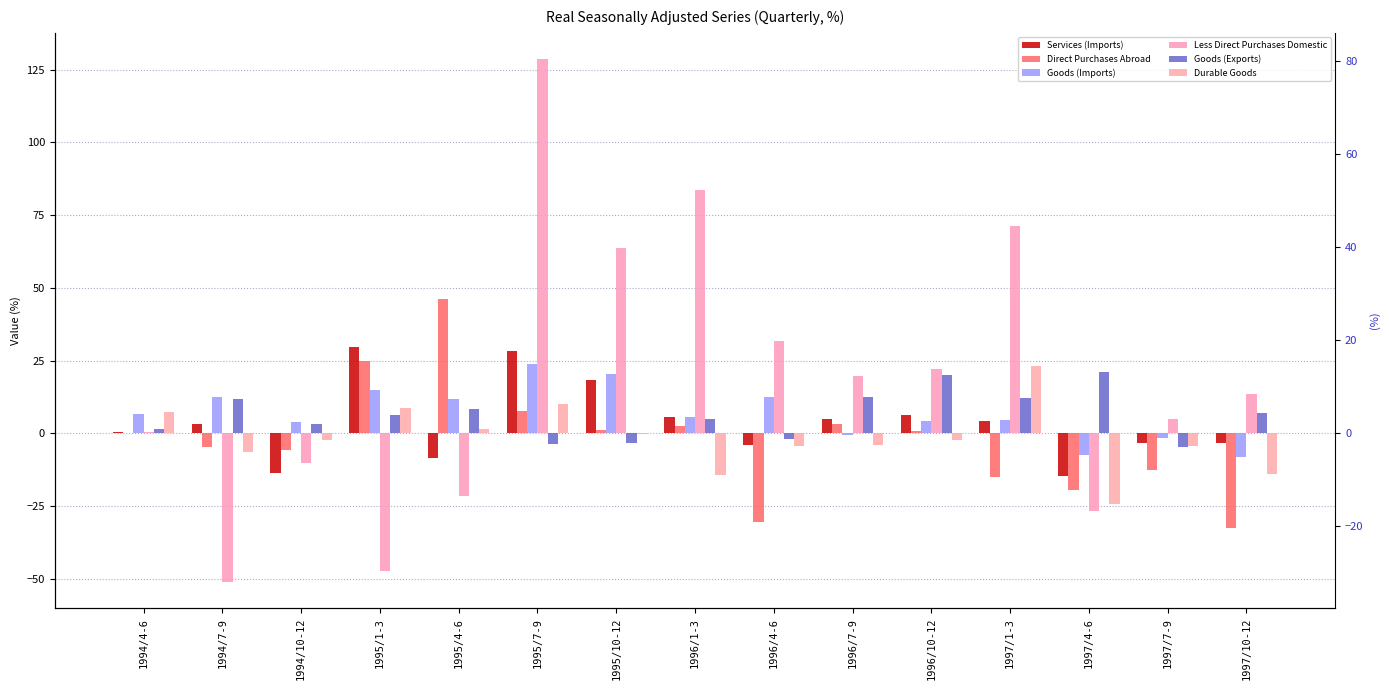

Rank the categories by Less Direct Purchases Domestic value from highest to lowest.

1995/7-9, 1996/1-3, 1997/1-3, 1995/10-12, 1996/4-6, 1996/10-12, 1996/7-9, 1997/10-12, 1997/7-9, 1994/4-6, 1994/10-12, 1995/4-6, 1997/4-6, 1995/1-3, 1994/7-9